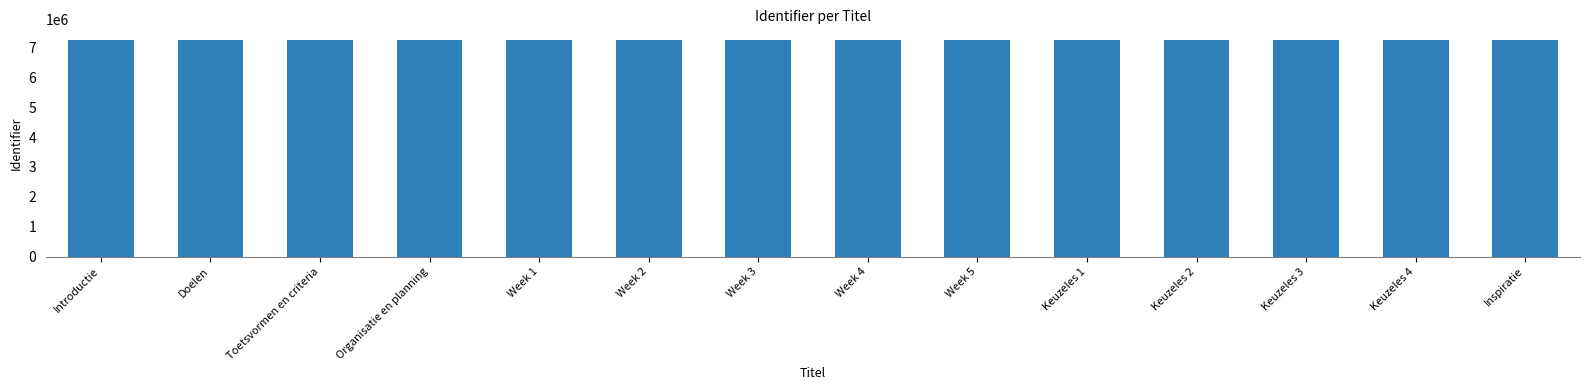

Count the number of categories in the chart.

14